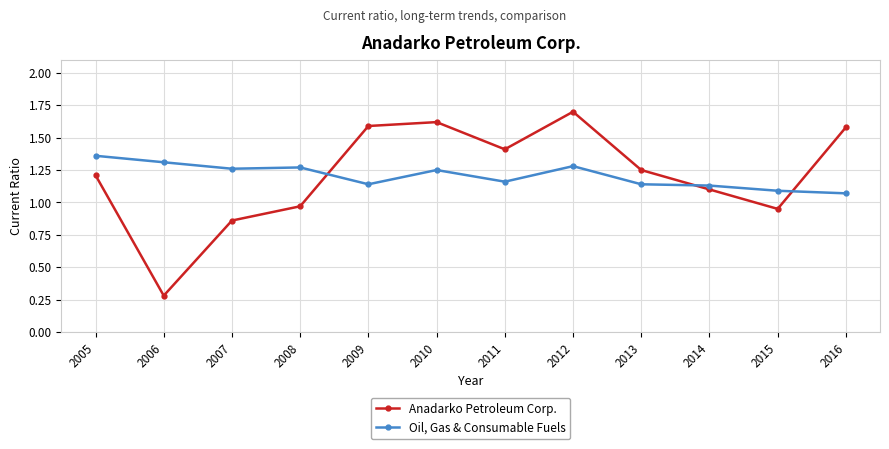

Where is Anadarko Petroleum Corp. nearest to the value 0?

2006